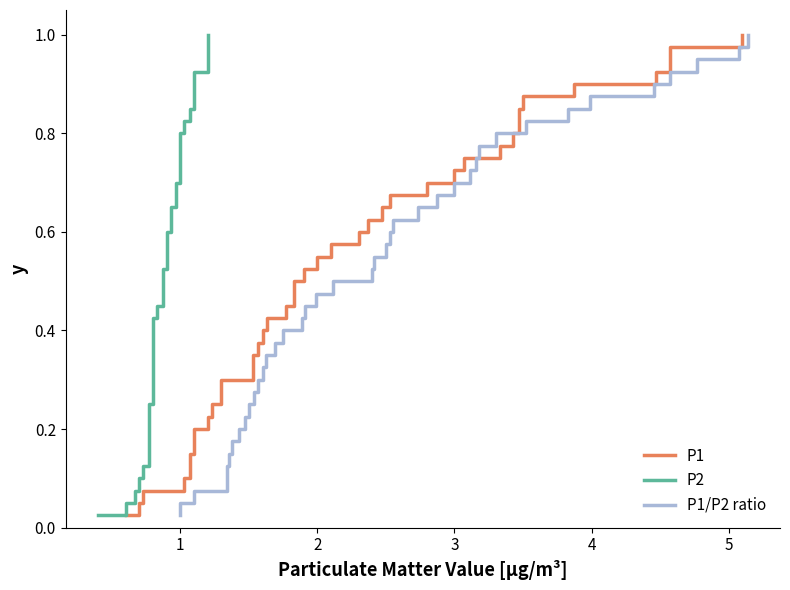

What is the difference between the maximum and minimum values in the P1/P2 ratio series?

1.0